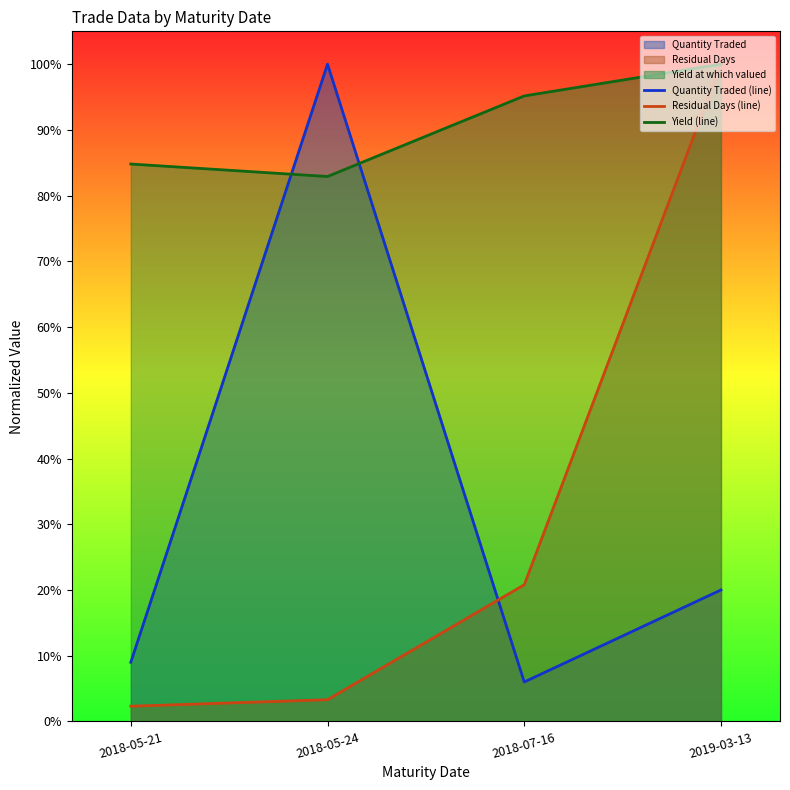

What is the difference between the Yield (line) values at 2018-05-24 and 2019-03-13?

0.2